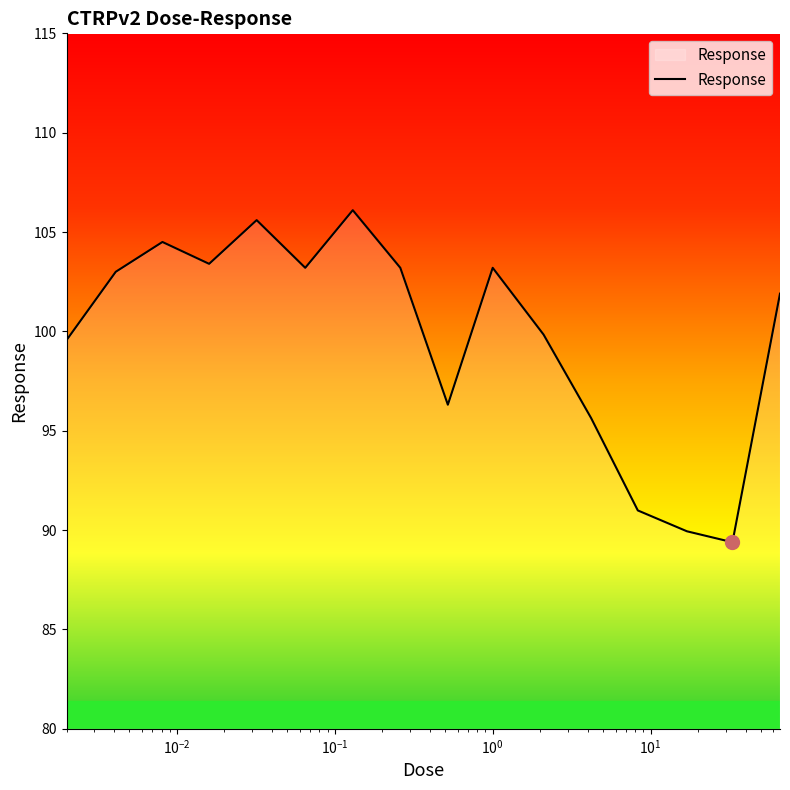

What is the maximum value shown in the chart?

106.1